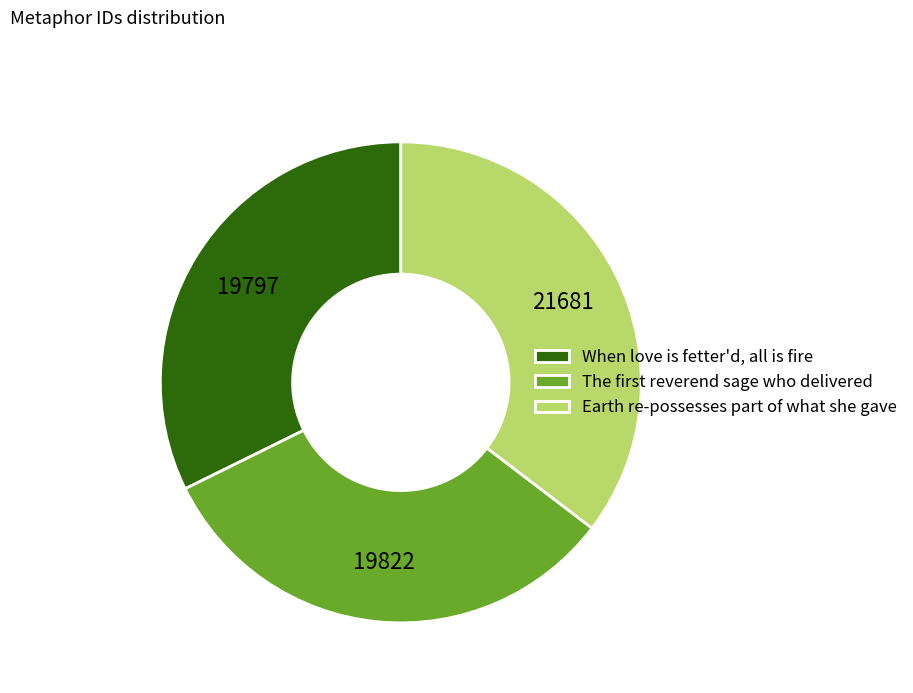

The When love is fetter'd, all is fire slice represents 21% of the pie. True or false?

False